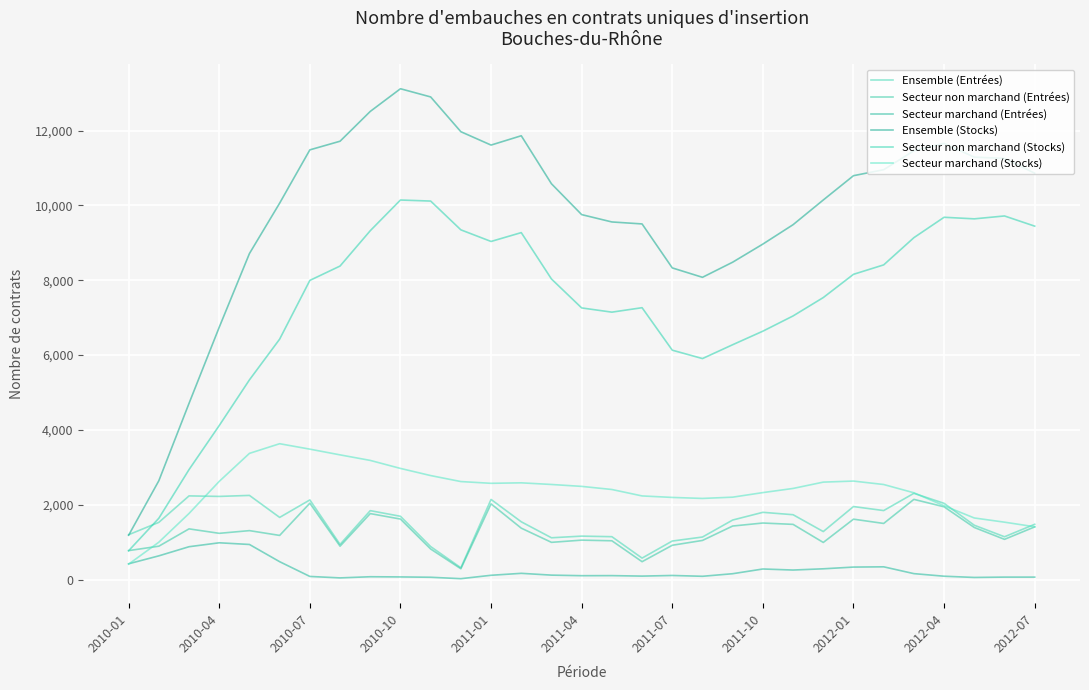

How many lines are shown in the chart?

6